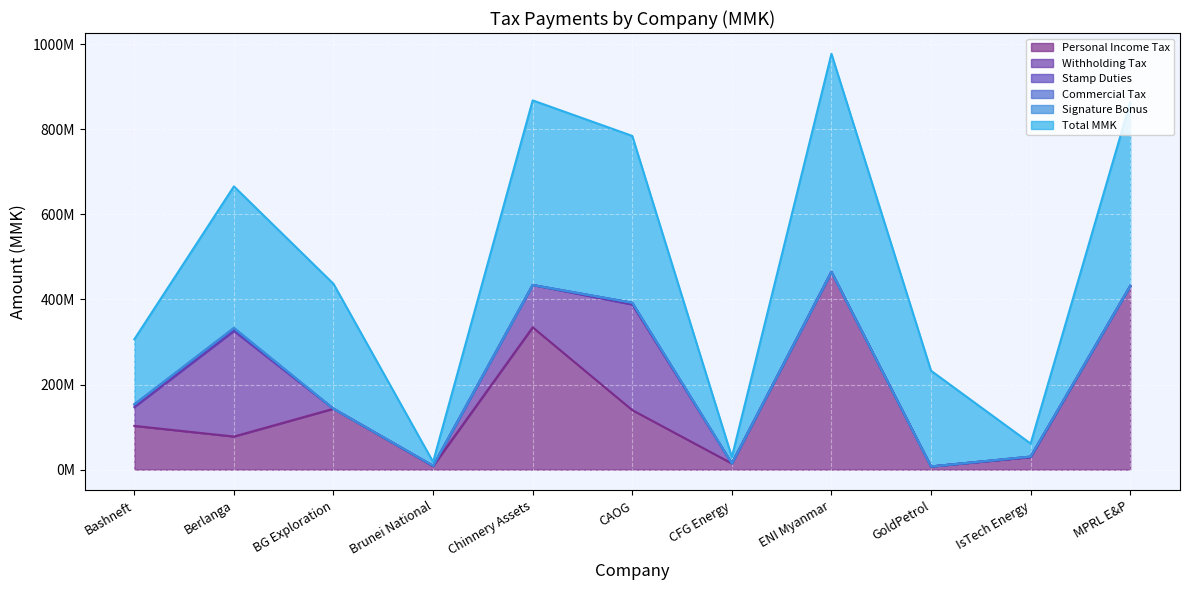

In Personal Income Tax, how many points are lower than both neighbors (excluding endpoints)?

4